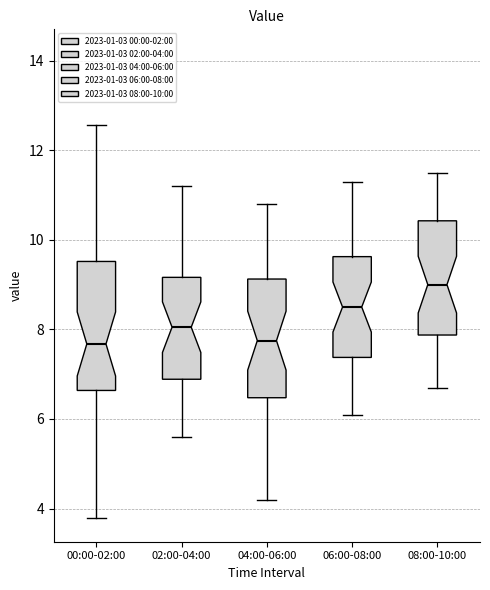

Which box has the highest median line?

08:00-10:00